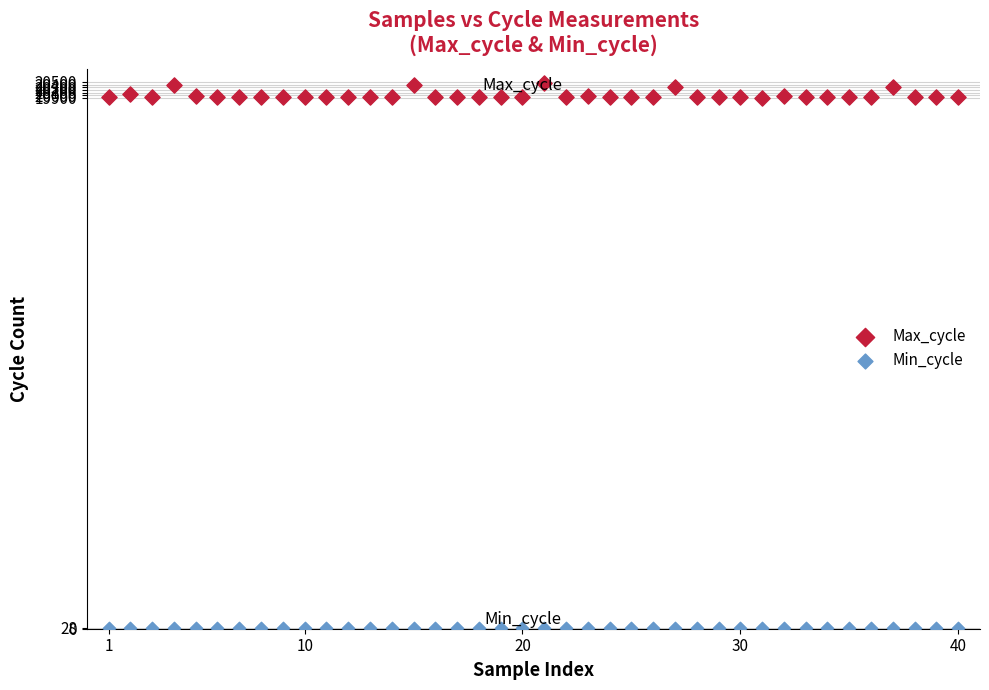

What are all the series names shown in the legend?

Max_cycle, Min_cycle